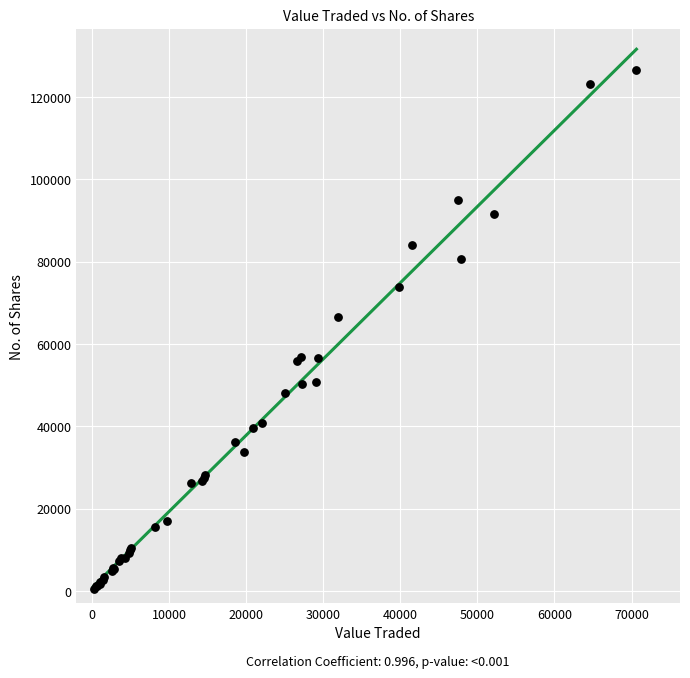

What Y value in the scatter plot is closest to 63439?

66610